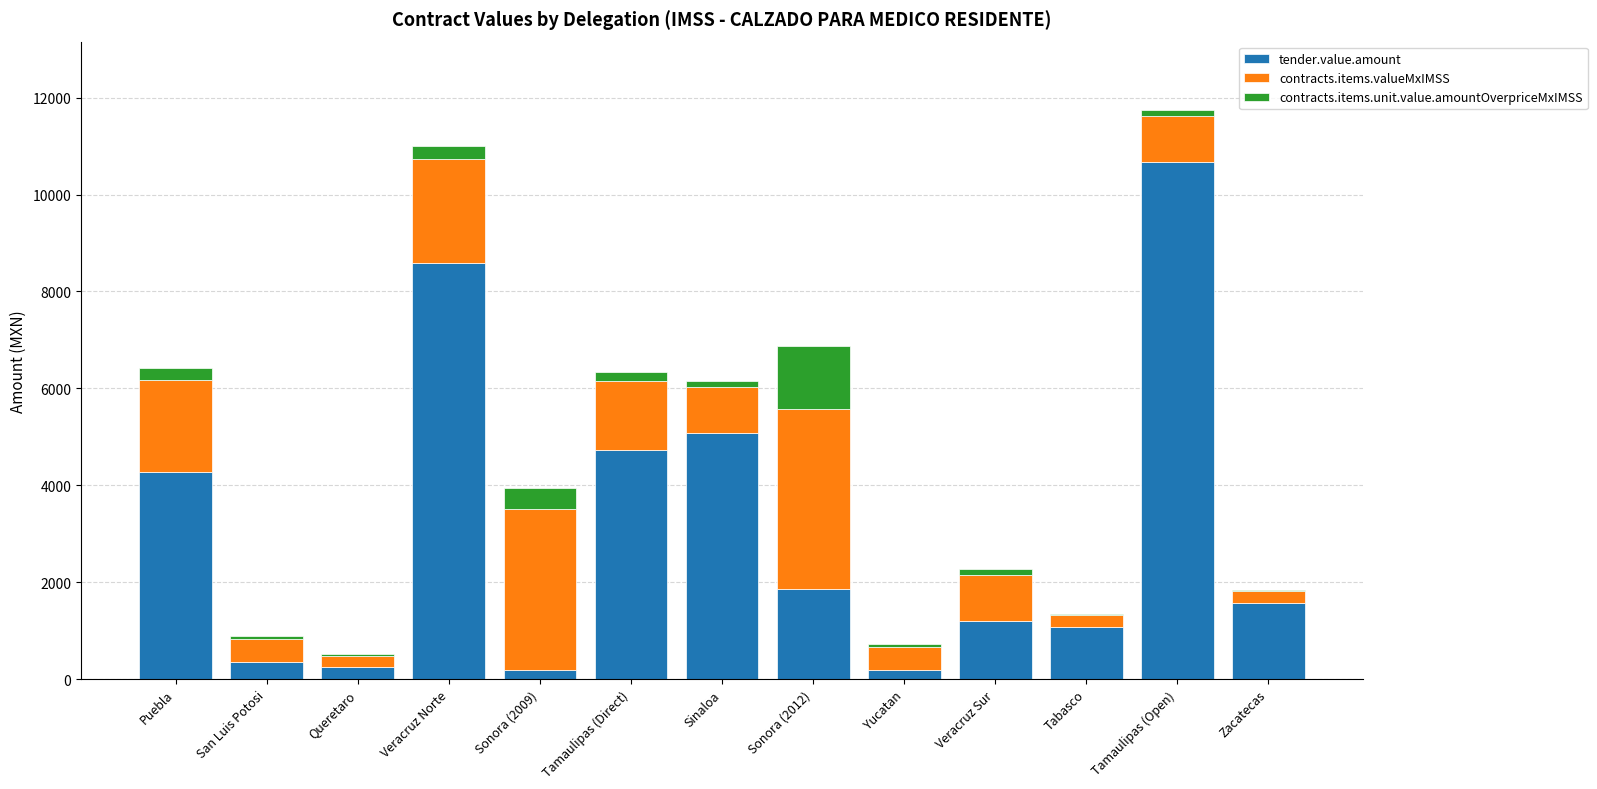

Which category has the highest value in the tender.value.amount series?

Tamaulipas (Open)